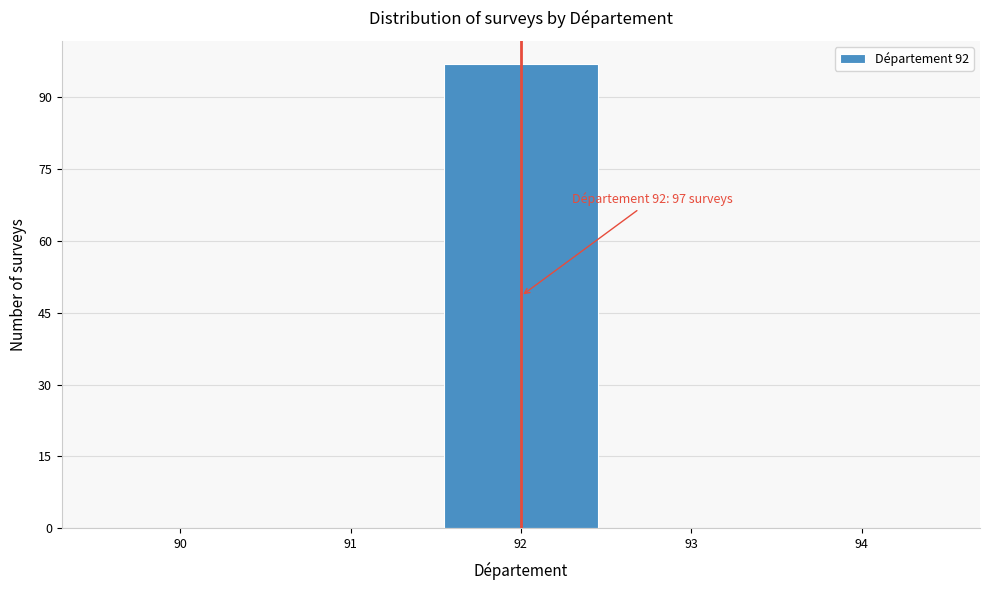

Which range on the x-axis has the tallest bar?

91.5 to 92.5